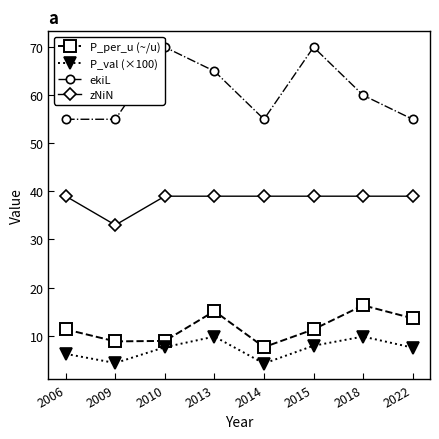

What are all the series names shown in the legend?

P_per_u (~/u), P_val (×100), ekiL, zNiN